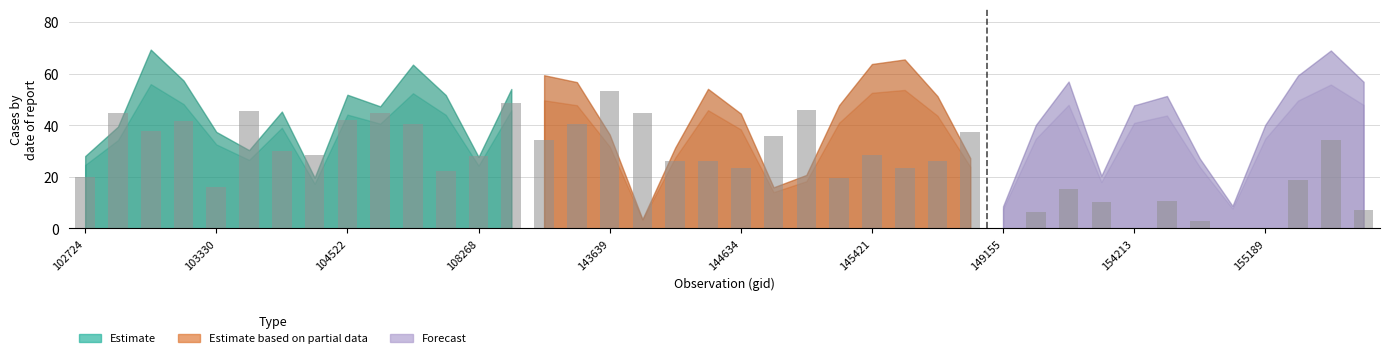

What is the sum of the values at 37 and 23?

38.4